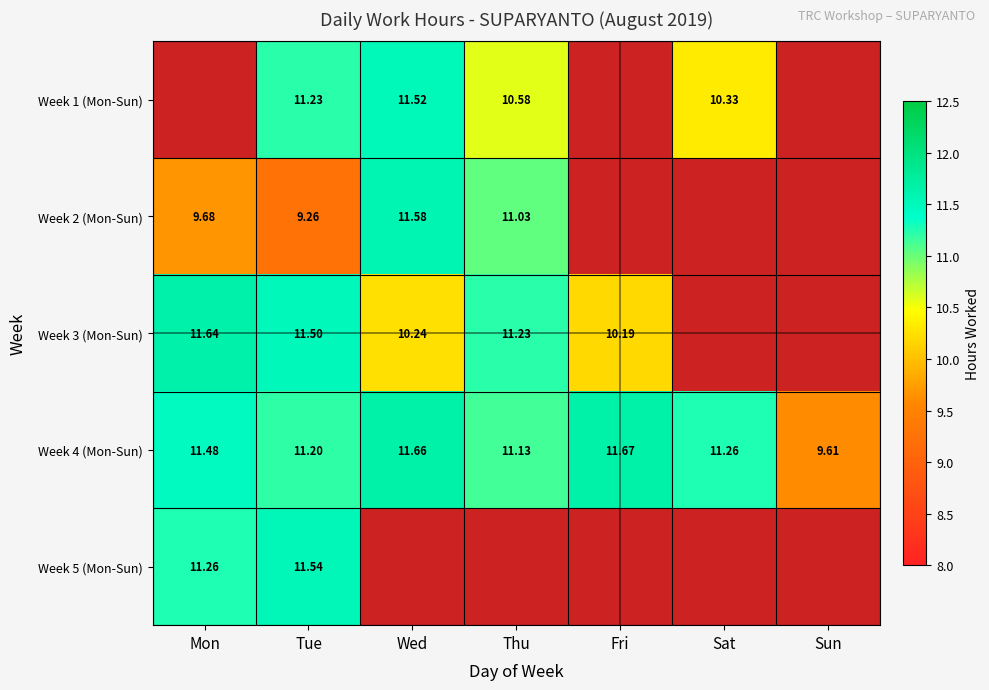

At which category does the chart reach its minimum across all series?

Tue